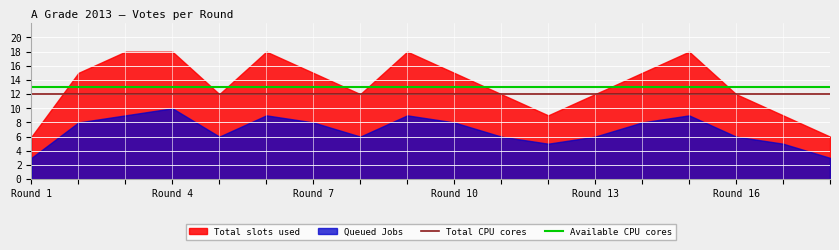

Does the chart display data point markers on the line(s)?

No